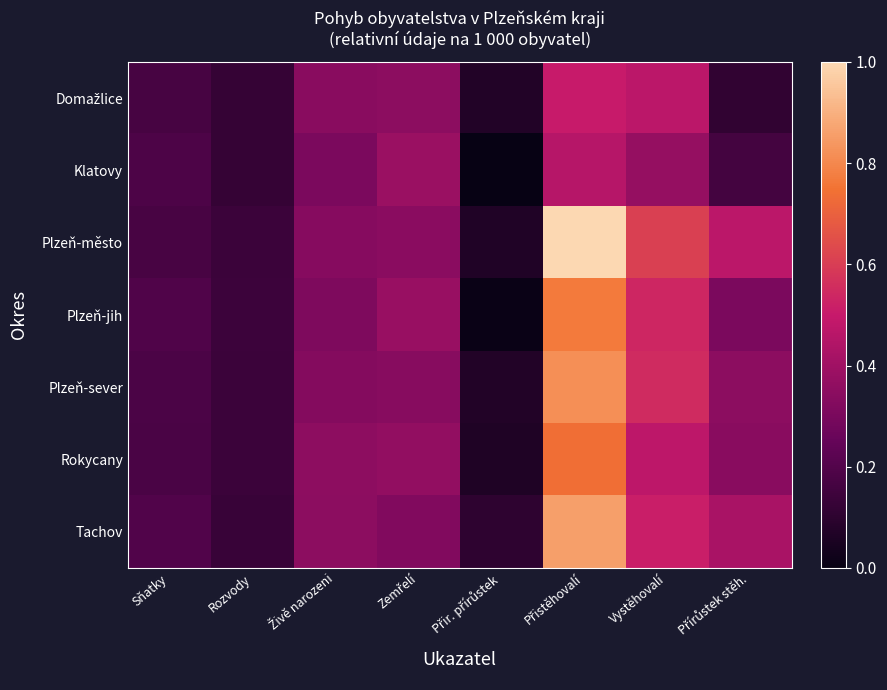

Which series has the largest total across all categories?

Plzeň-město